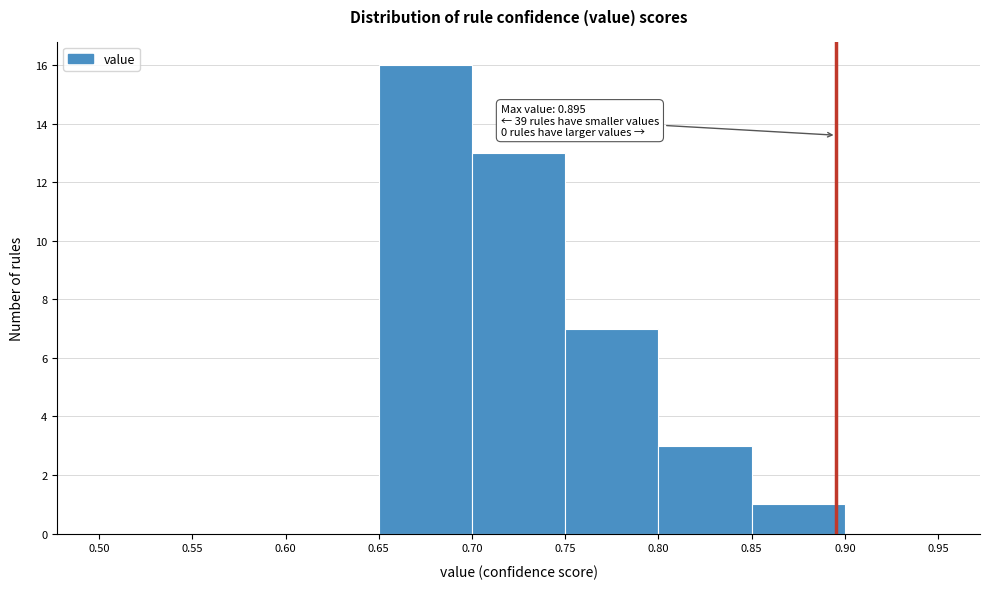

Over which range of the x-axis is the bar tallest?

0.65 to 0.70